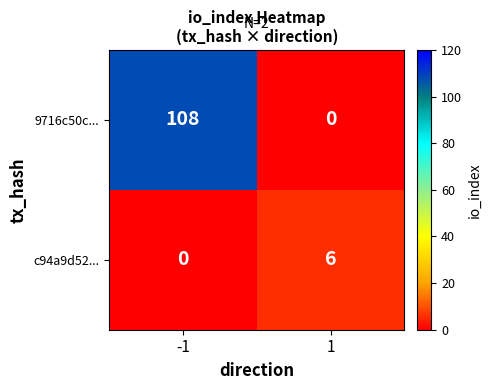

List the series in order of their peak value, highest first.

9716c50c..., c94a9d52...